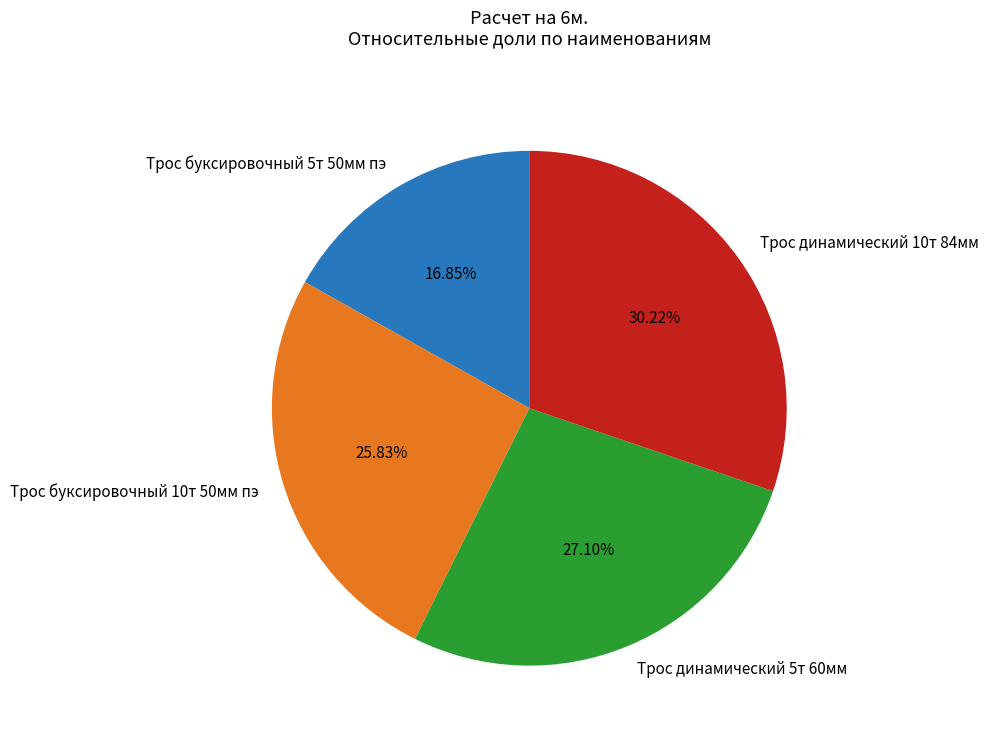

To the nearest percent, what portion does Трос динамический 5т 60мм represent?

27%